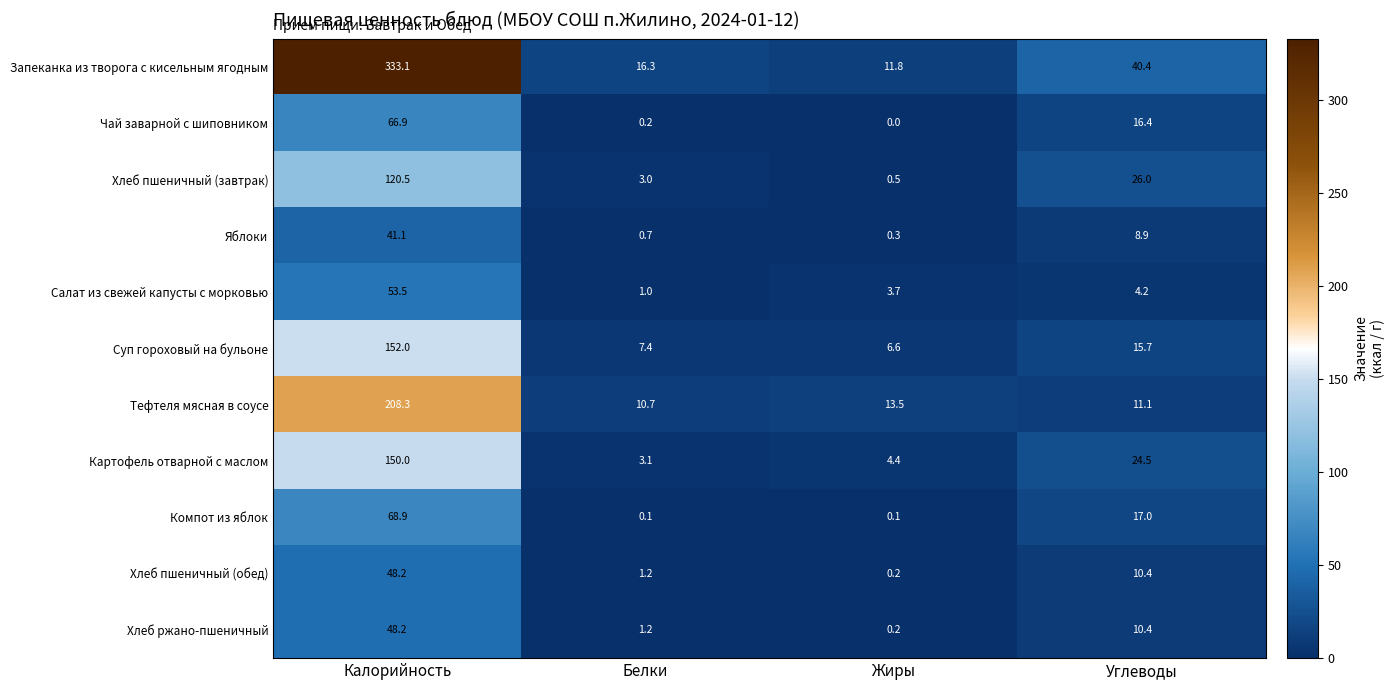

What is the difference between the Салат из свежей капусты с морковью values at Углеводы and Жиры?

0.5